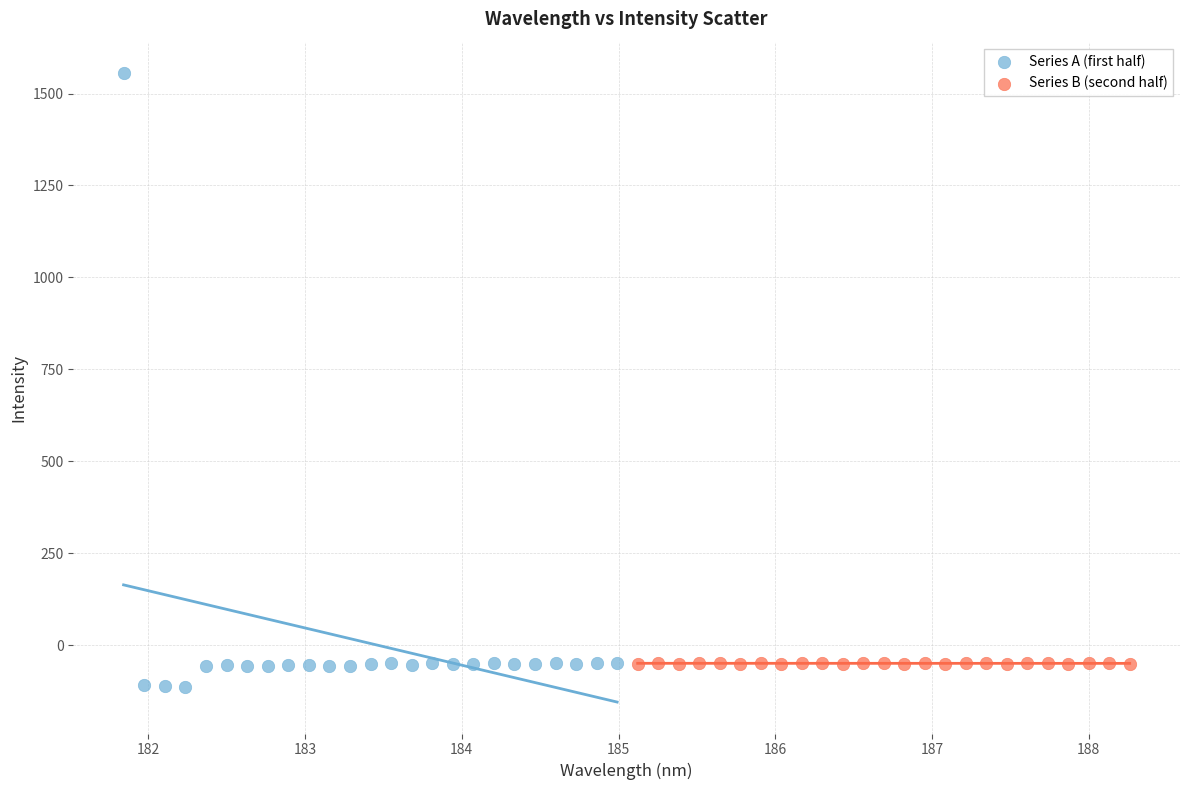

Which series contains the highest Y value?

Series A (first half)